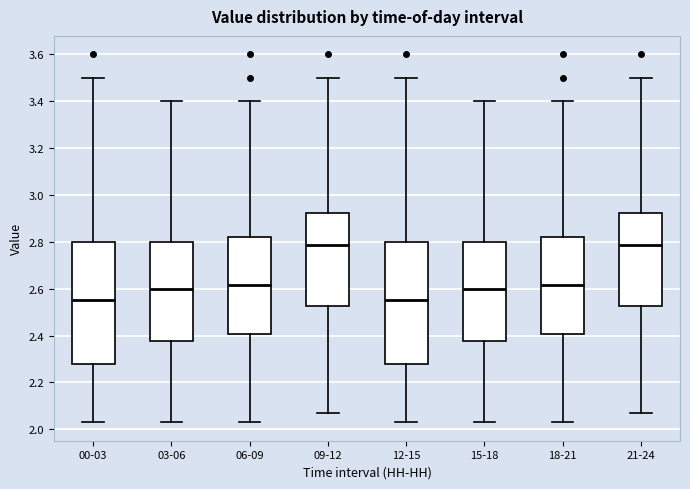

Where is the upper edge of the box for 03-06 on the y-axis? The values are not printed on the chart, so give them approximately, as read against the axis.

2.80